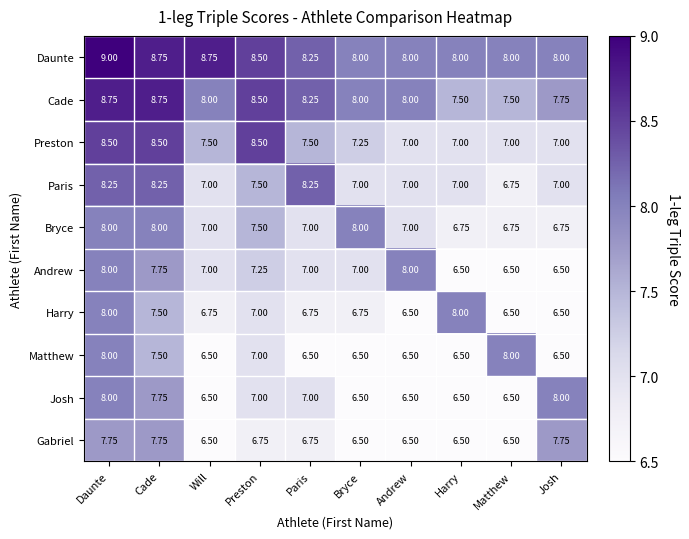

What is the greatest value displayed?

9.0